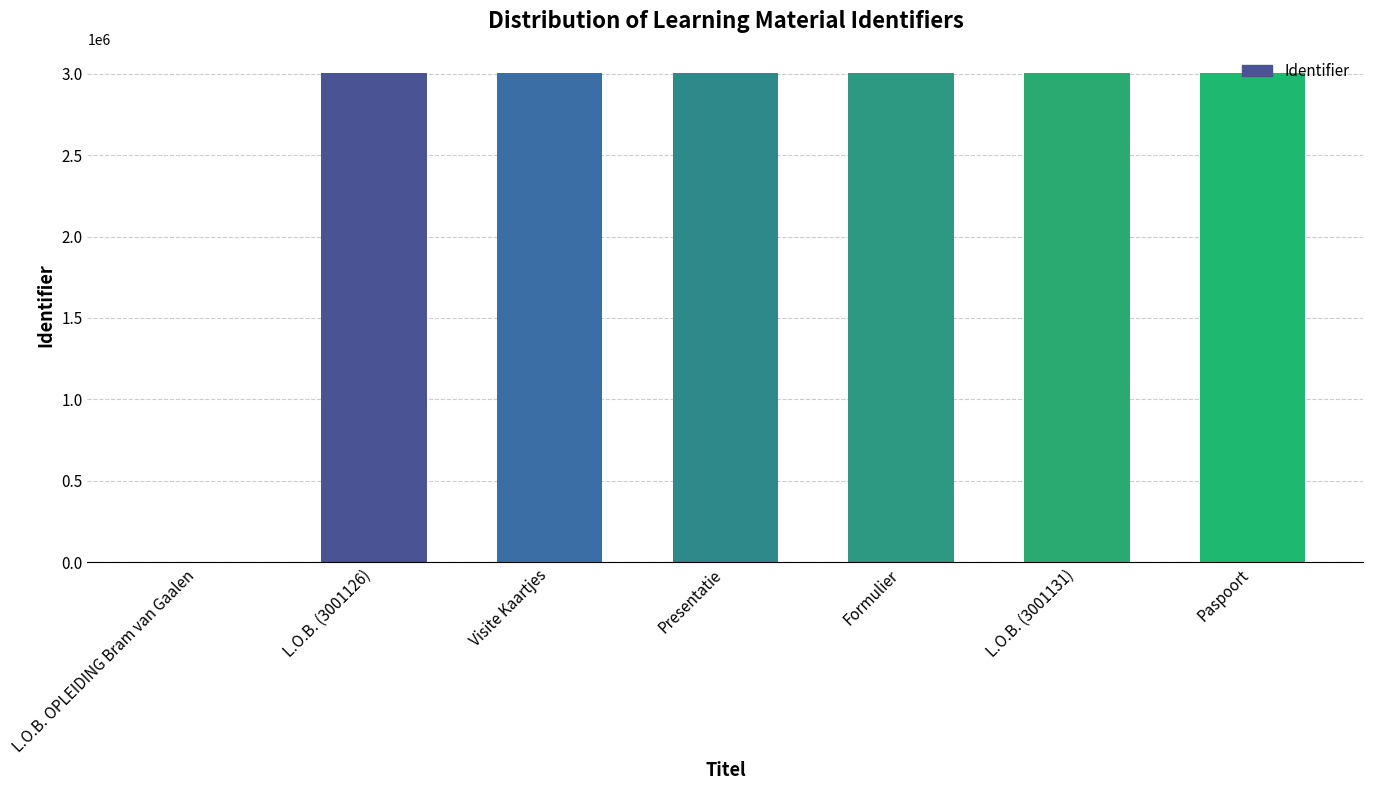

What is the ratio of the value at Paspoort to the value at Presentatie?

1.0